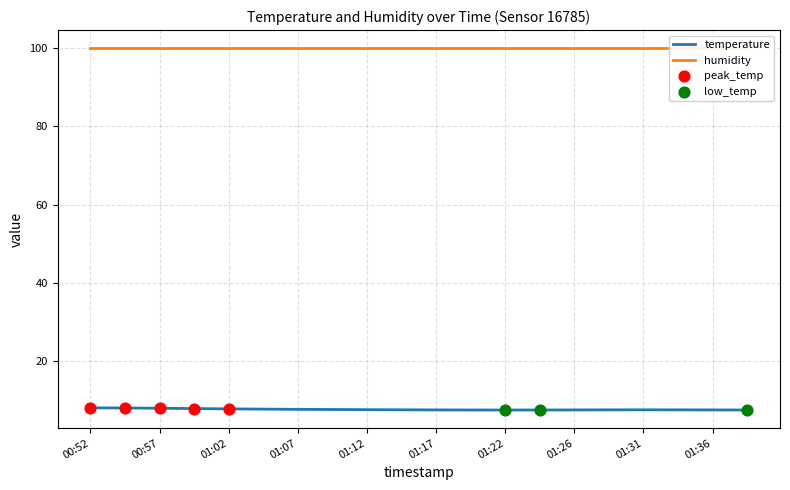

Which series contains the highest Y value?

humidity